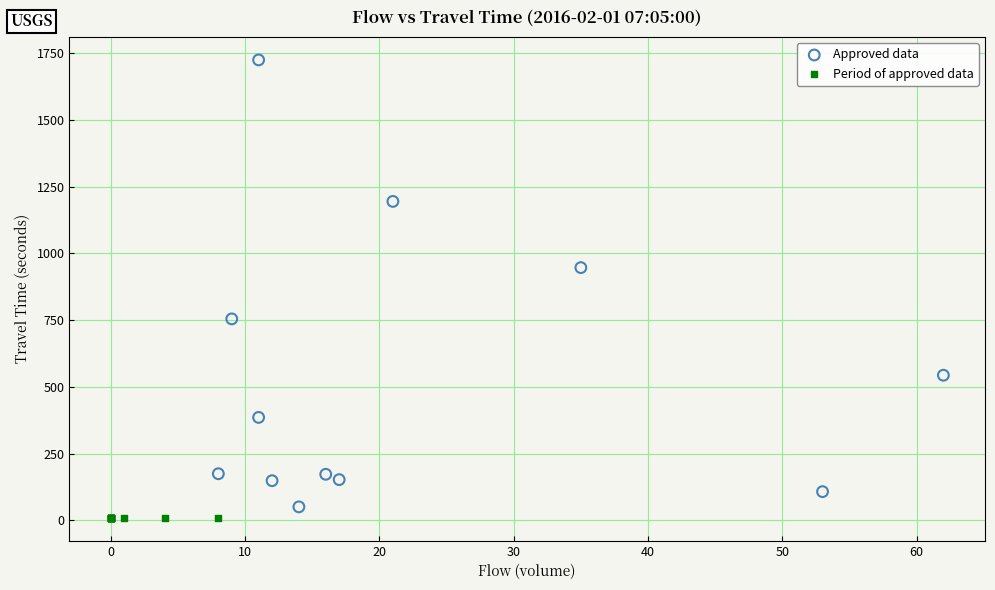

Which series reaches the maximum Y coordinate?

Approved data